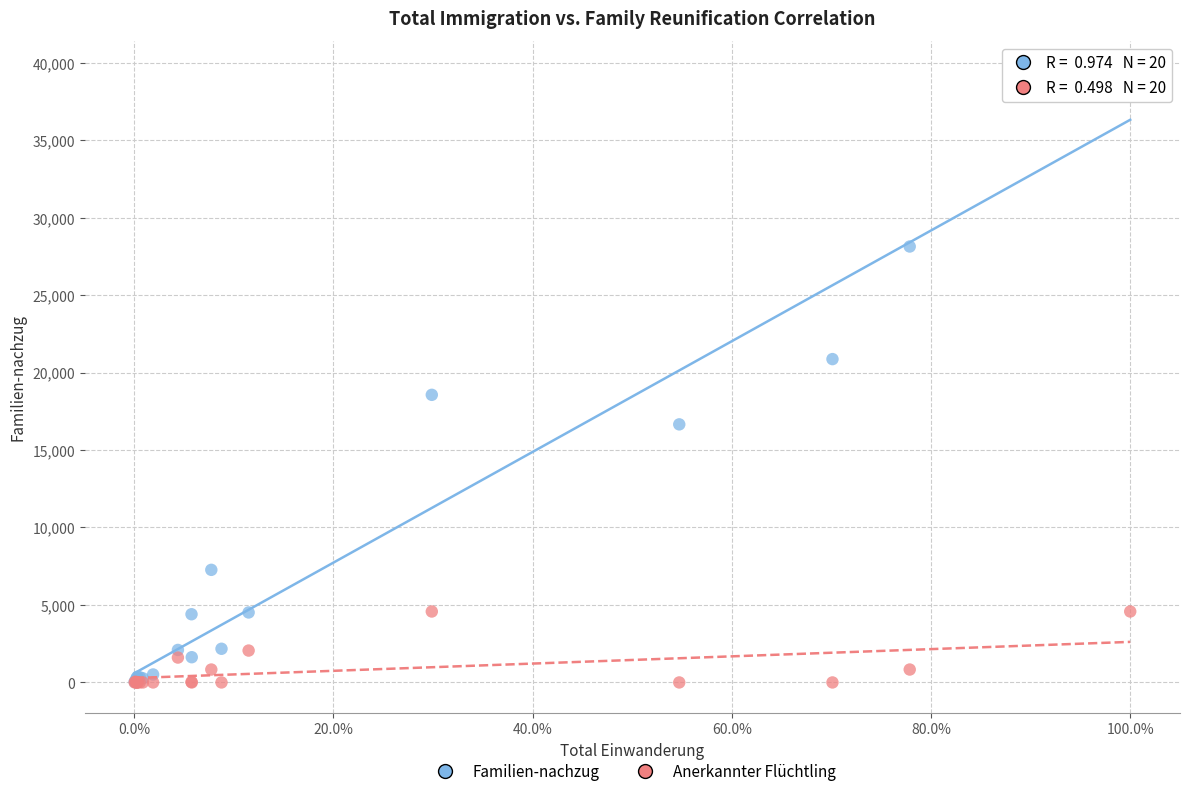

What are all the series names shown in the legend?

Familien-nachzug, Anerkannter Flüchtling